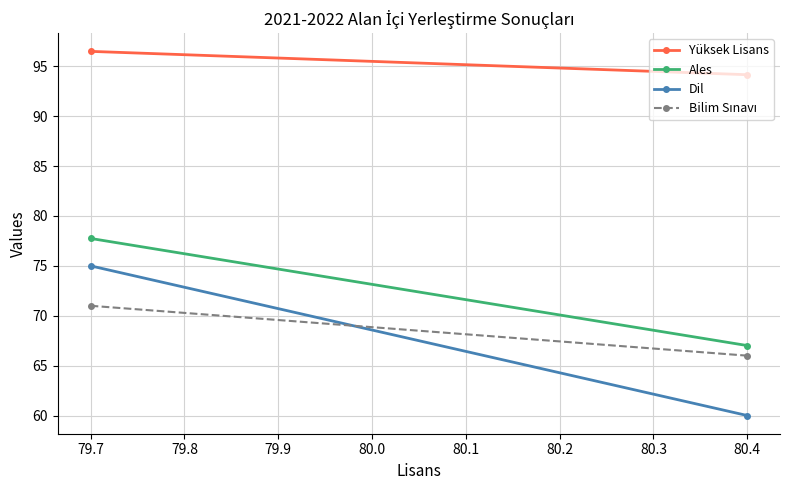

What is the sum of all Bilim Sınavı values?

137.0